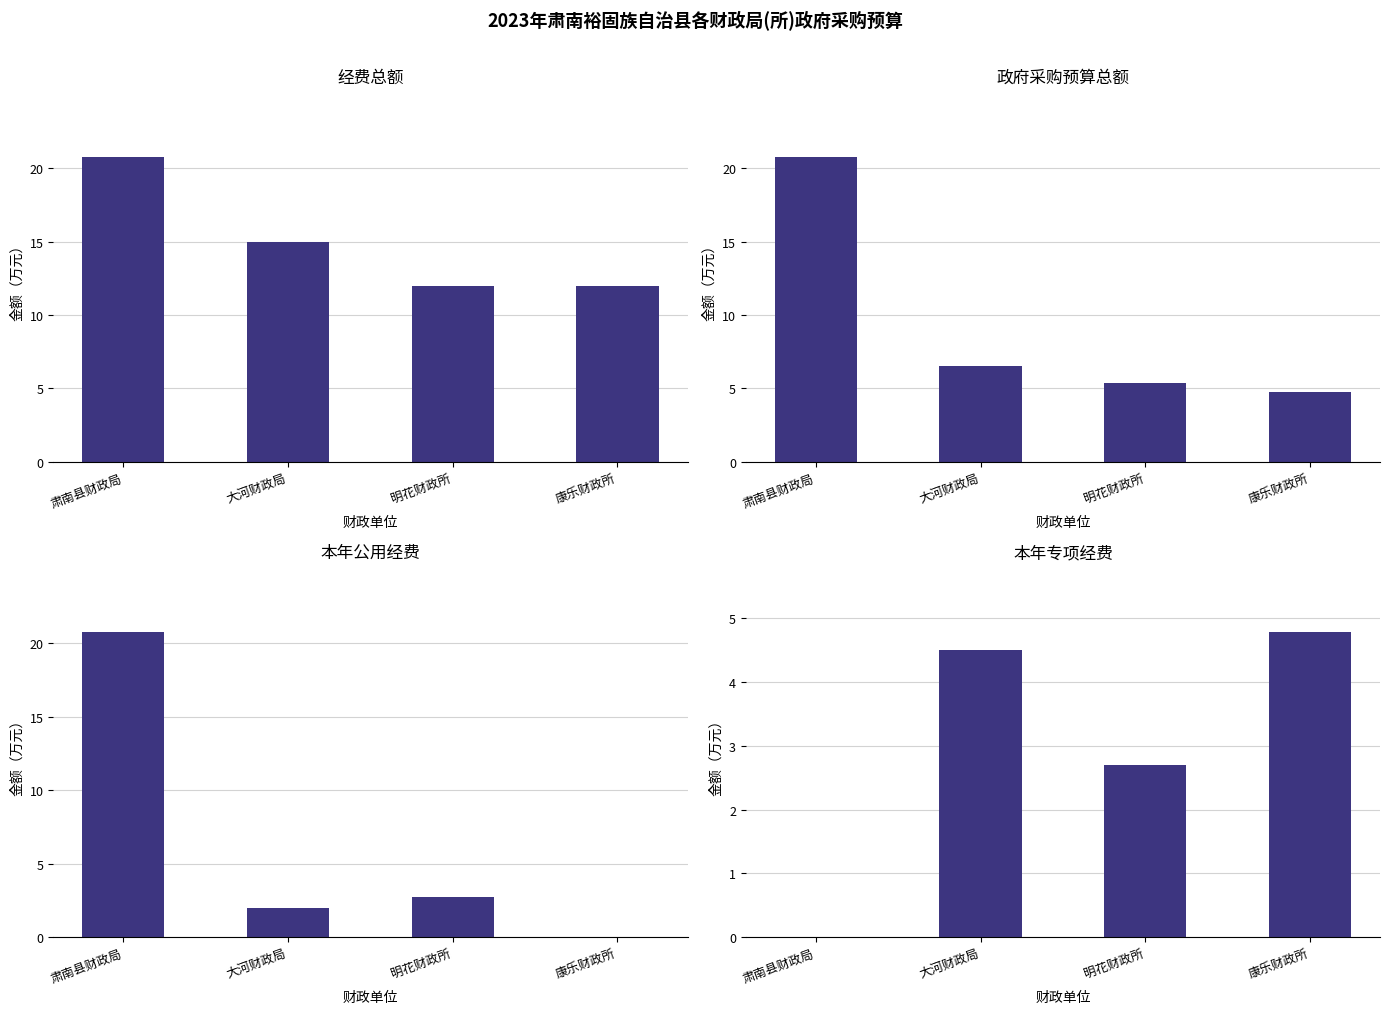

How many 本年专项经费 values are between 2 and 4?

1